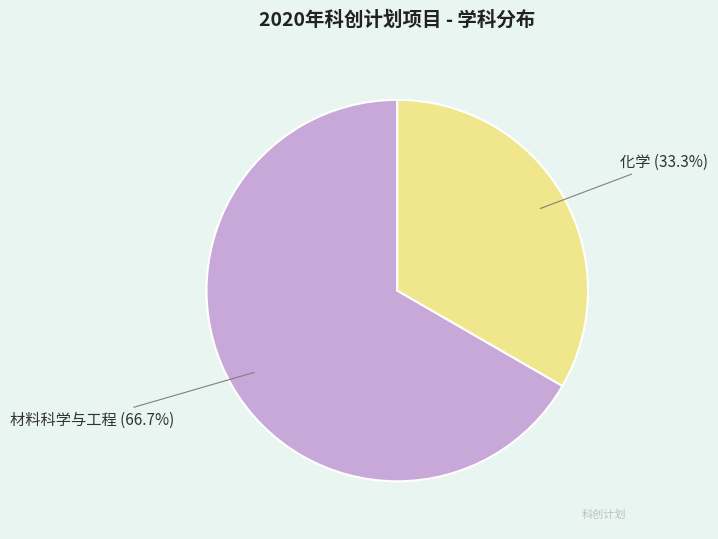

What portion of the pie excludes 材料科学与工程?

33.3%